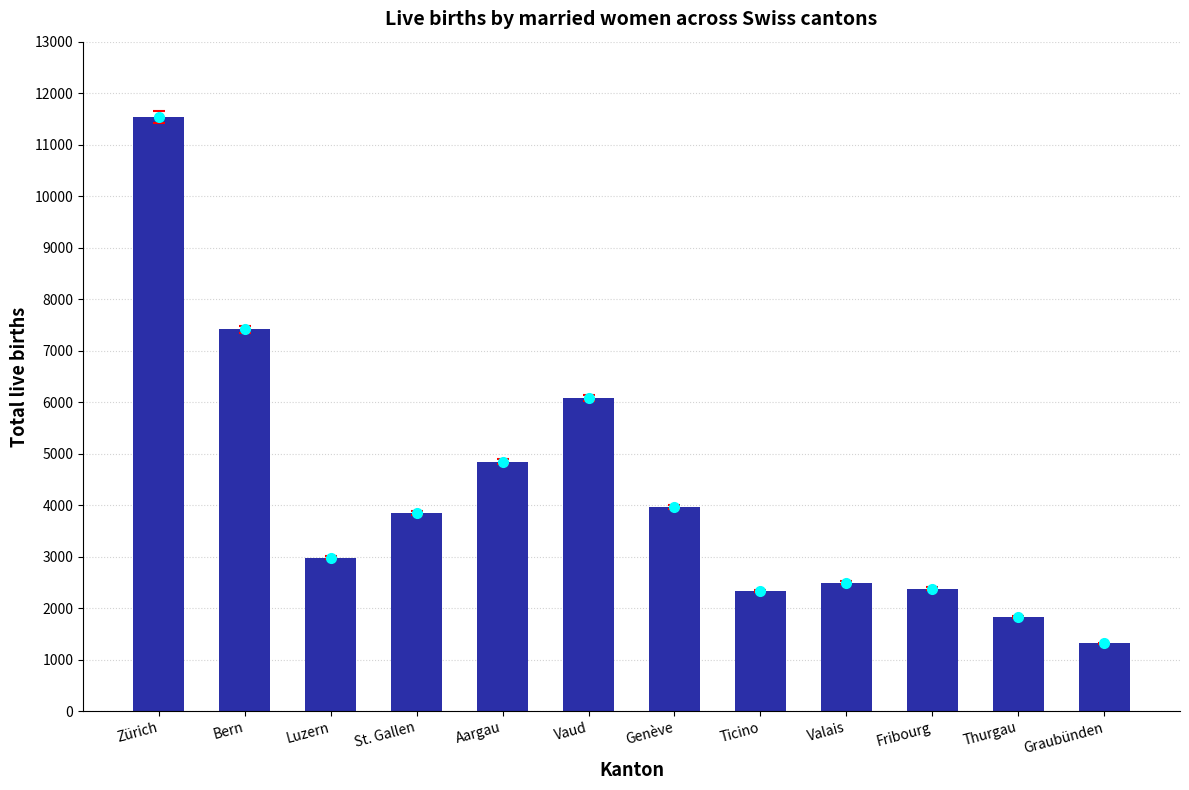

Rank the categories by value from highest to lowest.

Zürich, Bern, Vaud, Aargau, Genève, St. Gallen, Luzern, Valais, Fribourg, Ticino, Thurgau, Graubünden